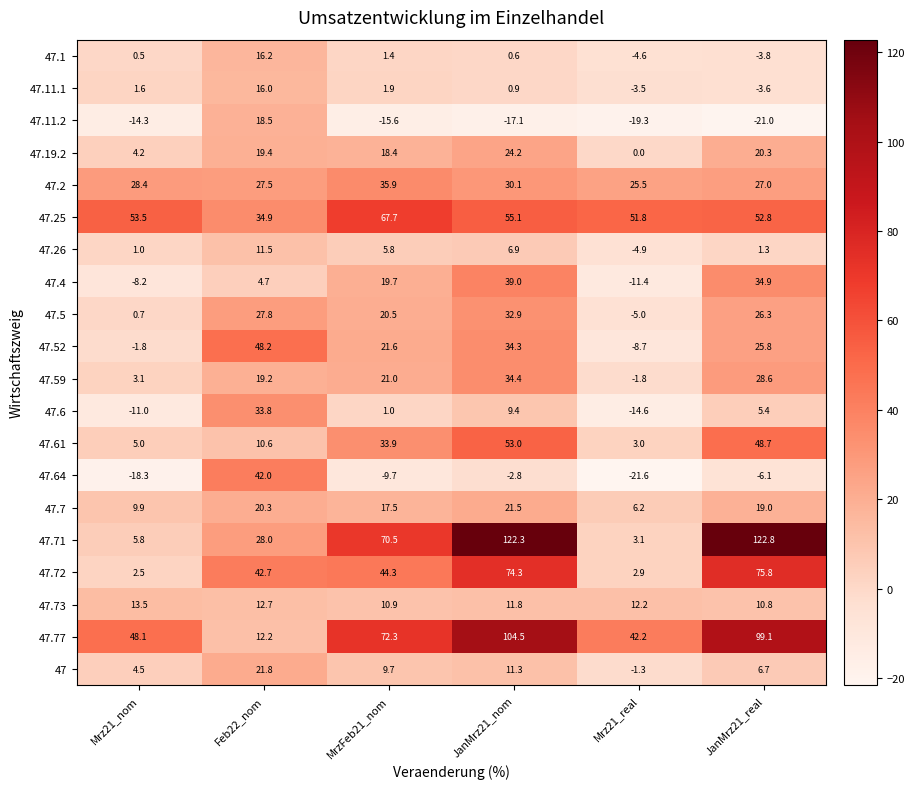

What is the difference between the maximum and minimum values in the 47.26 series?

16.4